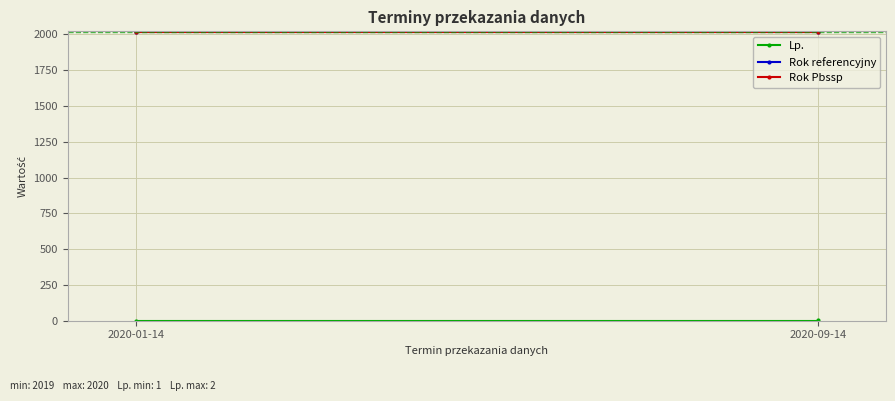

Count the Rok referencyjny values in the range 2019 to 2020.

2